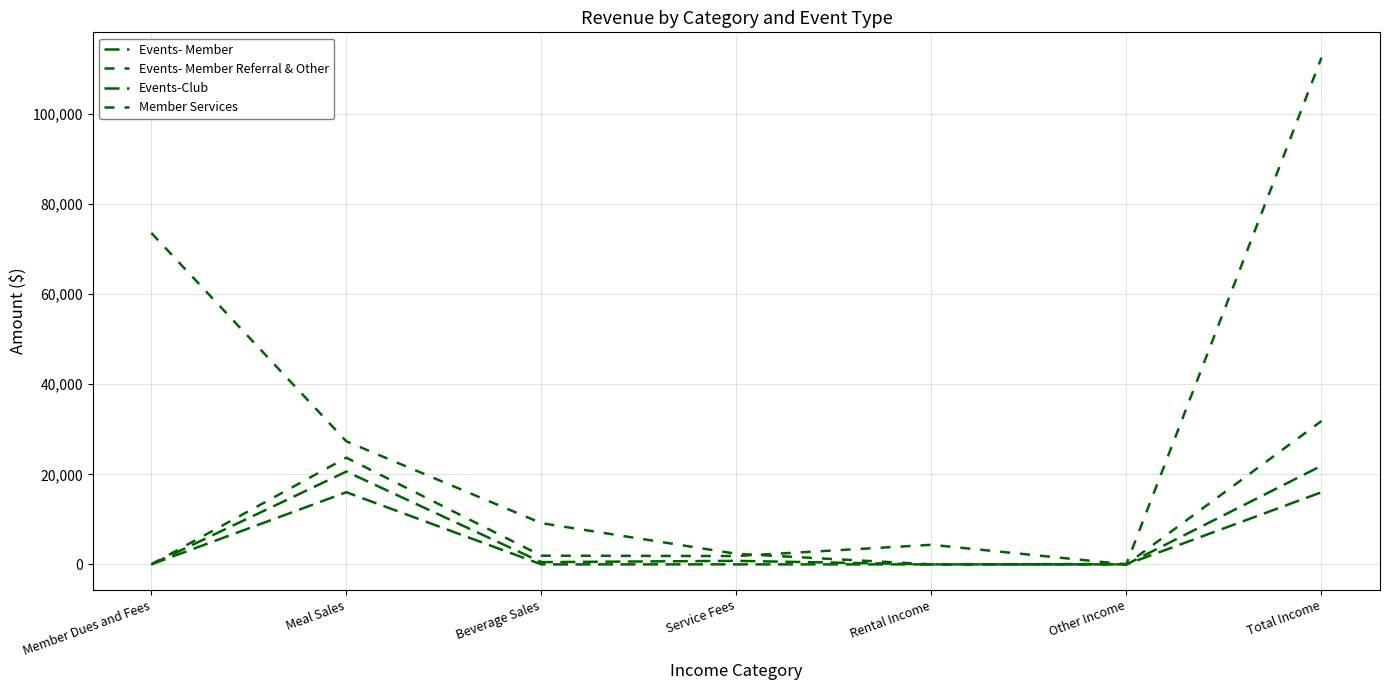

Does the chart display data point markers on the line(s)?

No